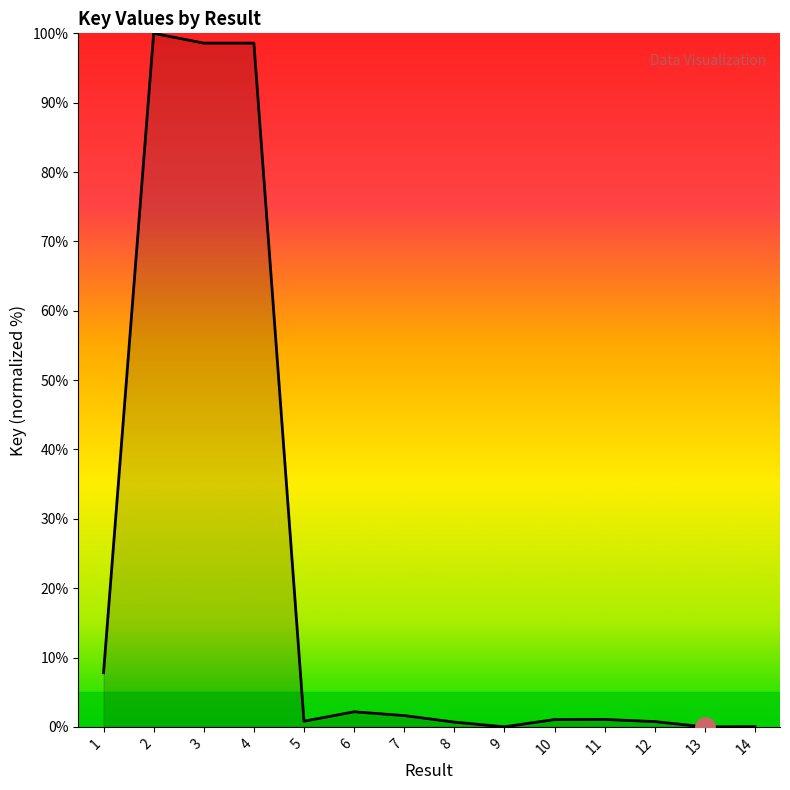

What is the greatest value displayed?

100.0